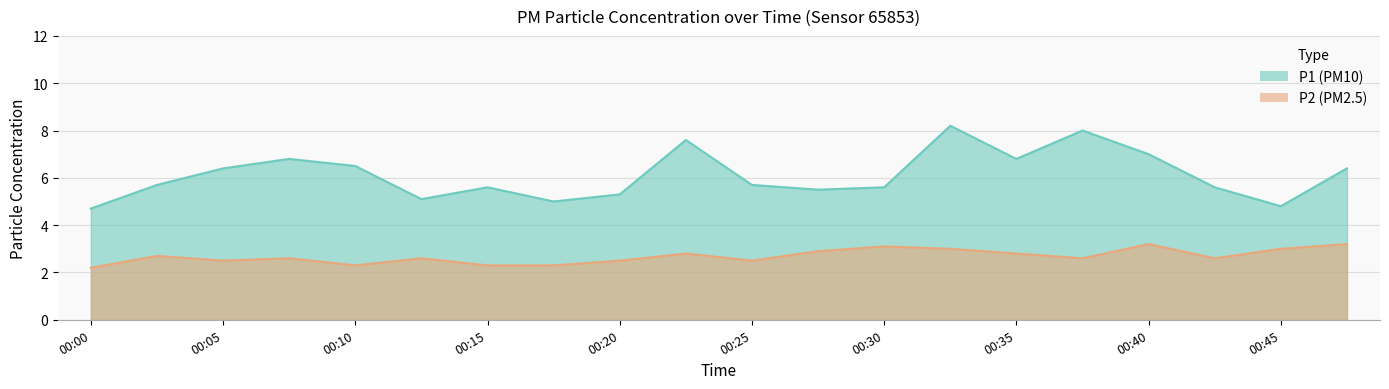

In P2, how many points are higher than both neighbors (excluding endpoints)?

6